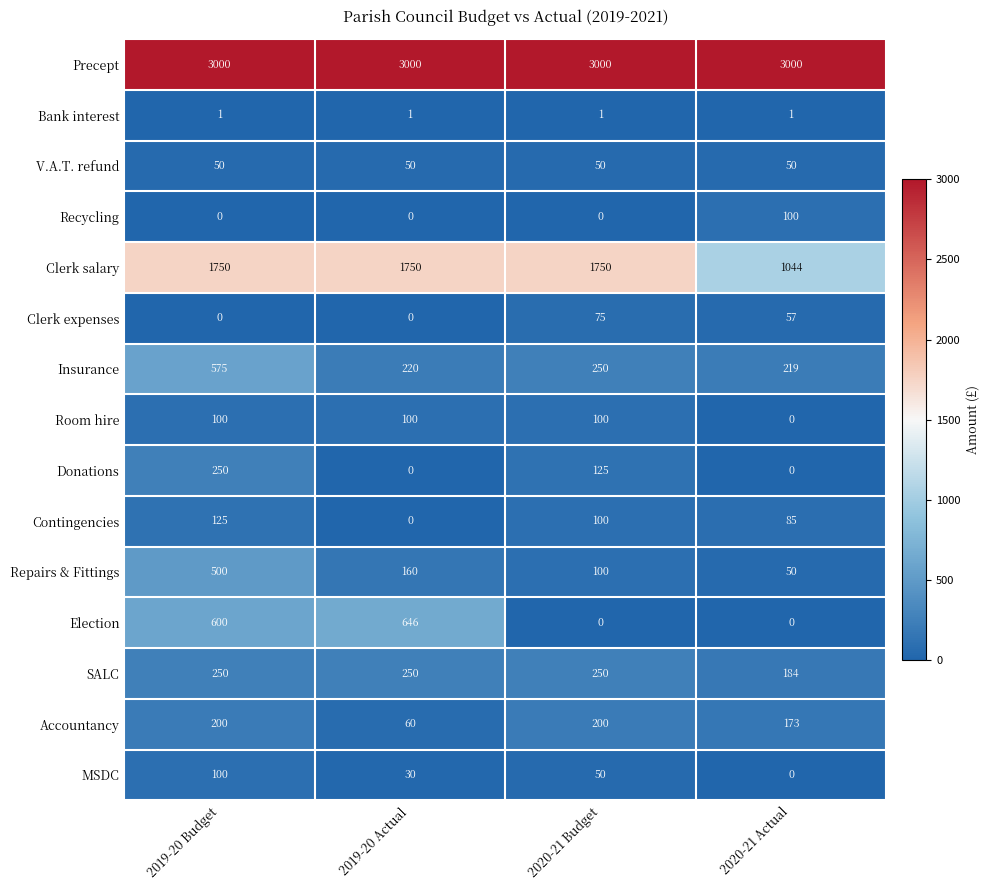

Which series has the largest total across all categories?

Precept